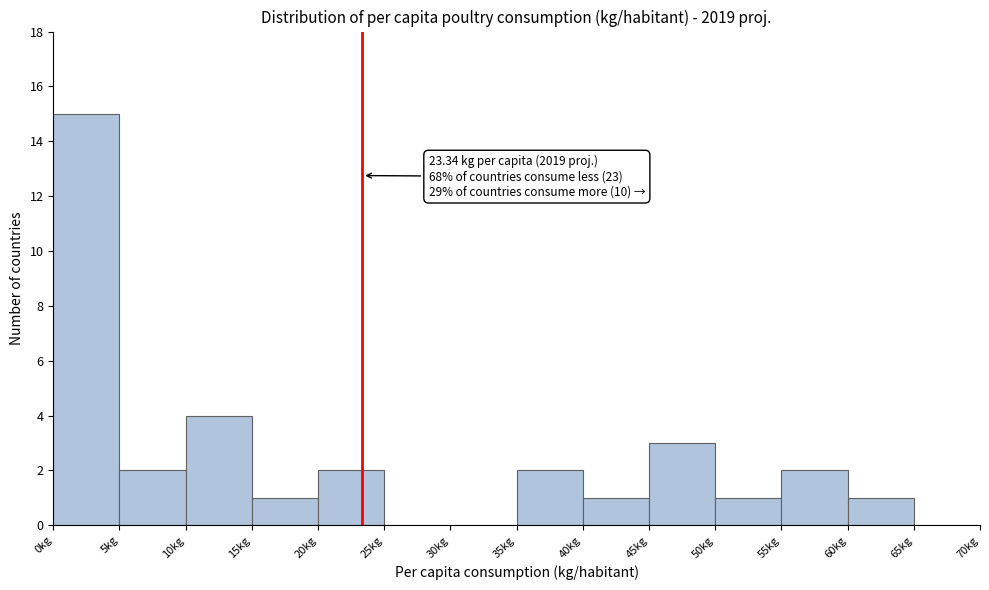

Over which range of the x-axis is the bar tallest?

0 to 5